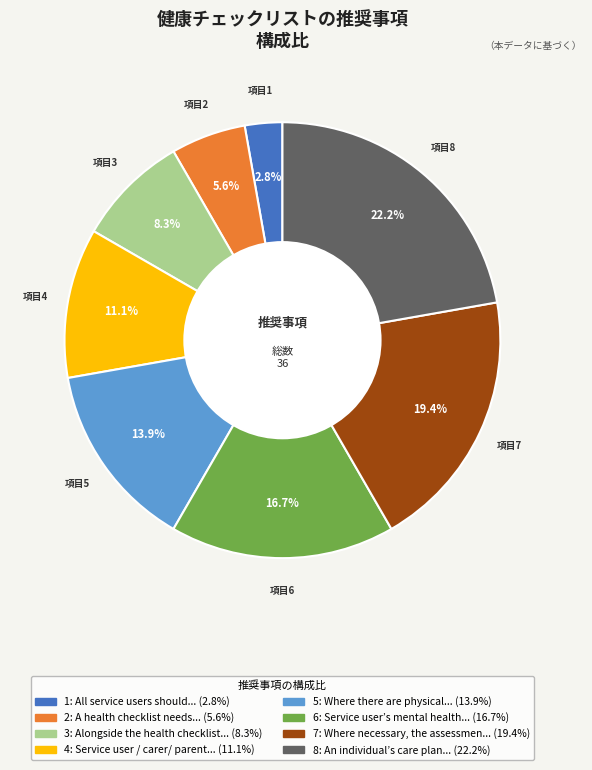

Does 5 represent more than half of the total?

No